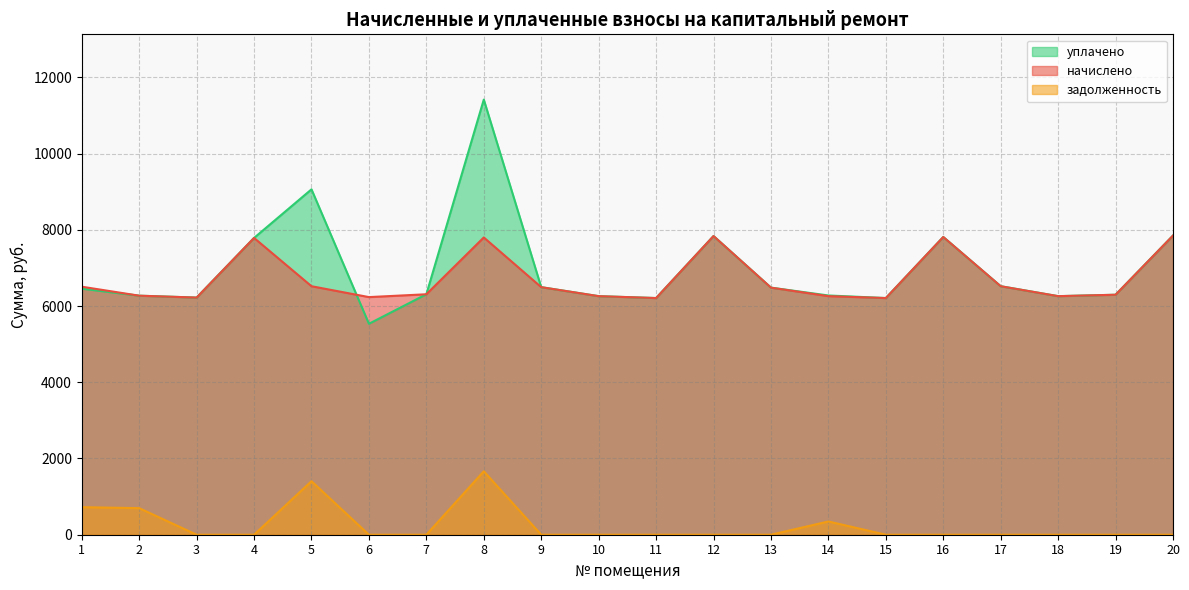

Is the value of задолженность at 18 greater than the value of уплачено at 15?

No